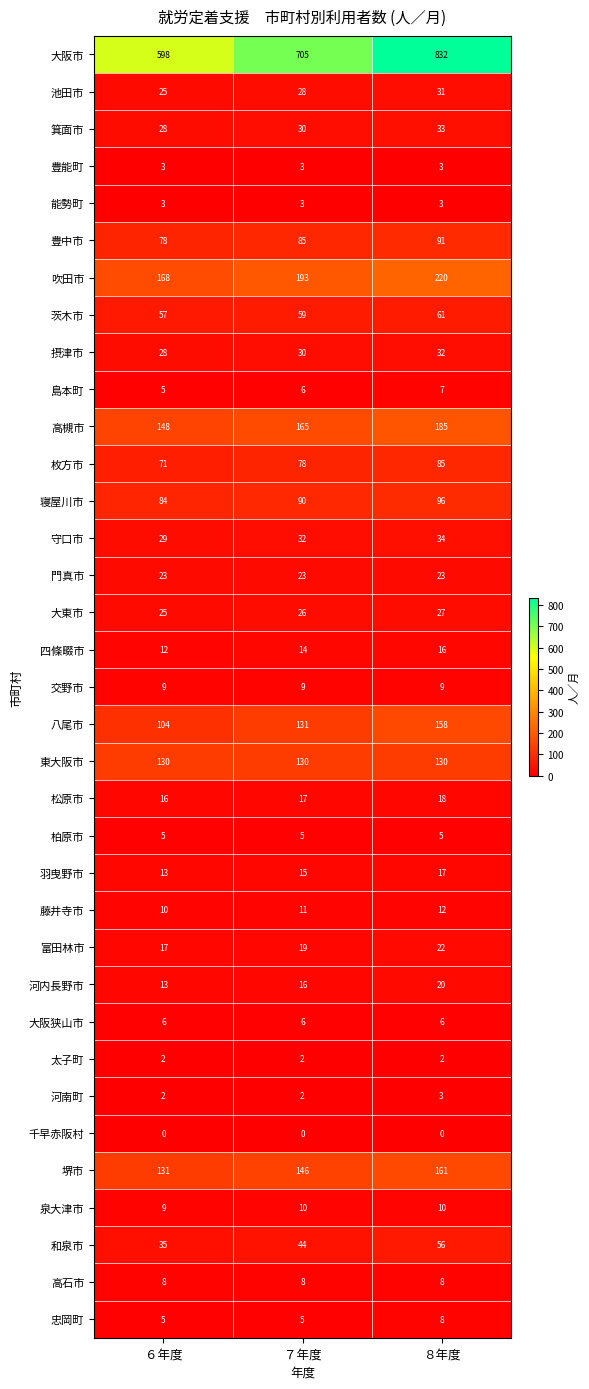

Which series changed the most between ７年度 and ８年度?

大阪市